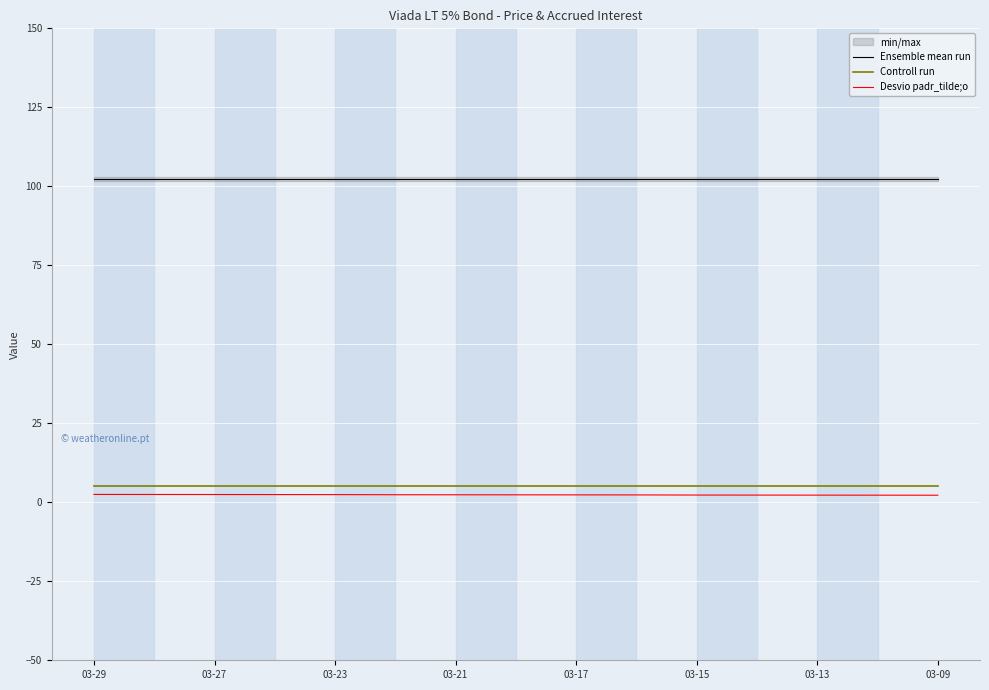

True or false: Controll run and Ensemble mean run cross at least once.

False